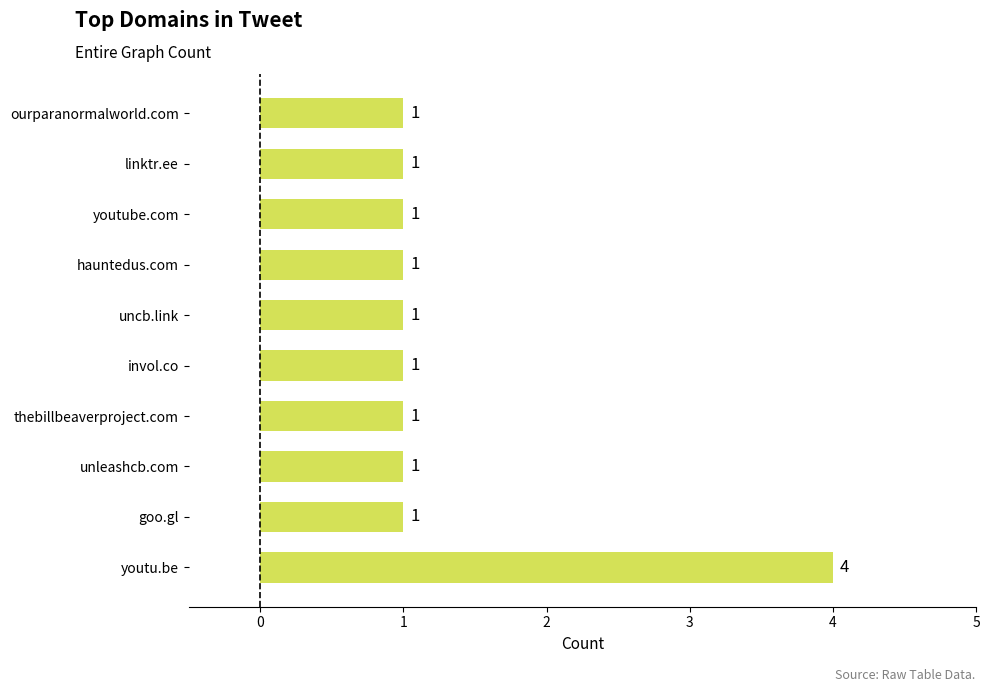

What is the difference between the maximum and minimum values?

3